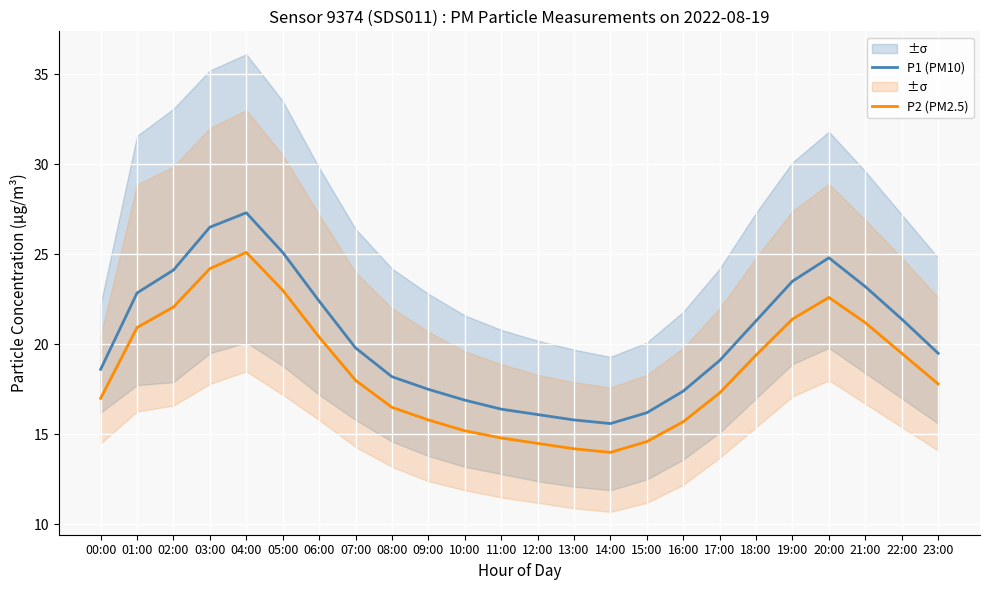

Reading left to right, extract all data points from this chart.

P1 (PM10): 18.6	22.9	24.1	26.5	27.3	25.1	22.4	19.8	18.2	17.5	16.9	16.4	16.1	15.8	15.6	16.2	17.4	19.1	21.3	23.5	24.8	23.2	21.4	19.5
P2 (PM2.5): 17.0	20.9	22.1	24.2	25.1	23.0	20.4	18.0	16.5	15.8	15.2	14.8	14.5	14.2	14.0	14.6	15.7	17.3	19.4	21.4	22.6	21.2	19.5	17.8